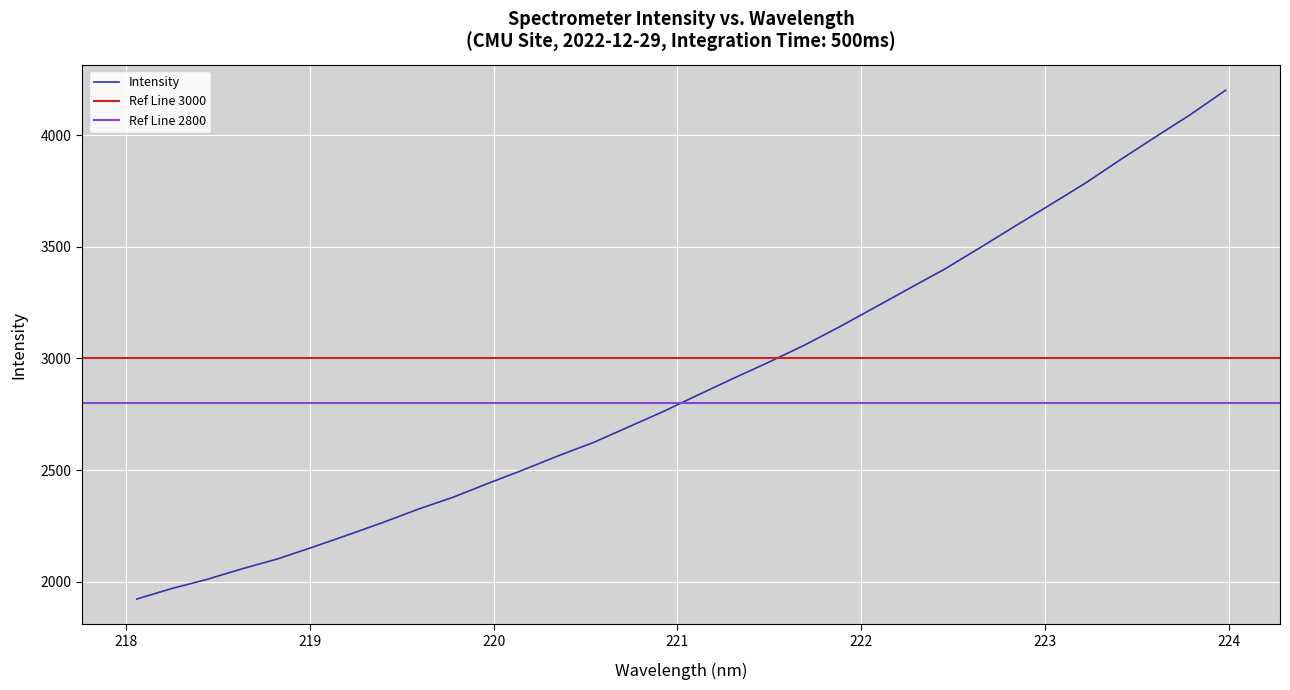

List the labels in order of value, largest first.

223.9802, 223.7895, 223.5987, 223.408, 223.2172, 223.0264, 222.8355, 222.6447, 222.4538, 222.263, 222.0721, 221.8812, 221.6902, 221.4993, 221.3083, 221.1174, 220.9264, 220.7354, 220.5444, 220.3533, 220.1623, 219.9712, 219.7801, 219.589, 219.3979, 219.2067, 219.0156, 218.8244, 218.6332, 218.442, 218.2508, 218.0596